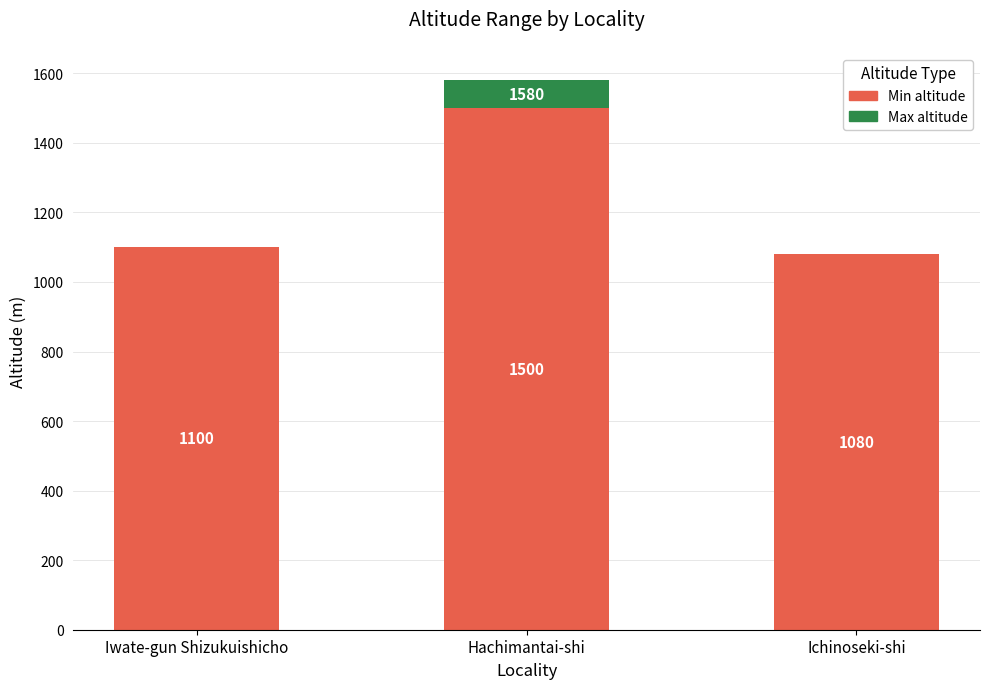

Count the number of categories in the chart.

3